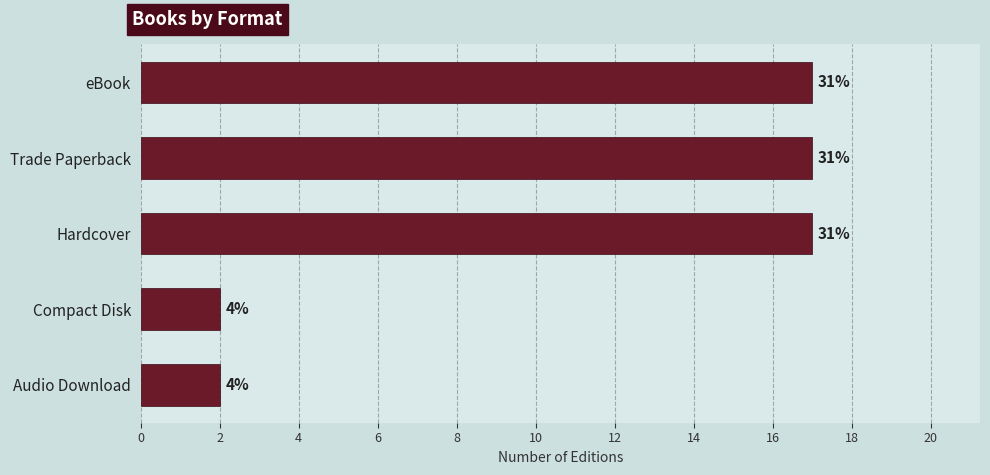

How many bars are there in total?

5